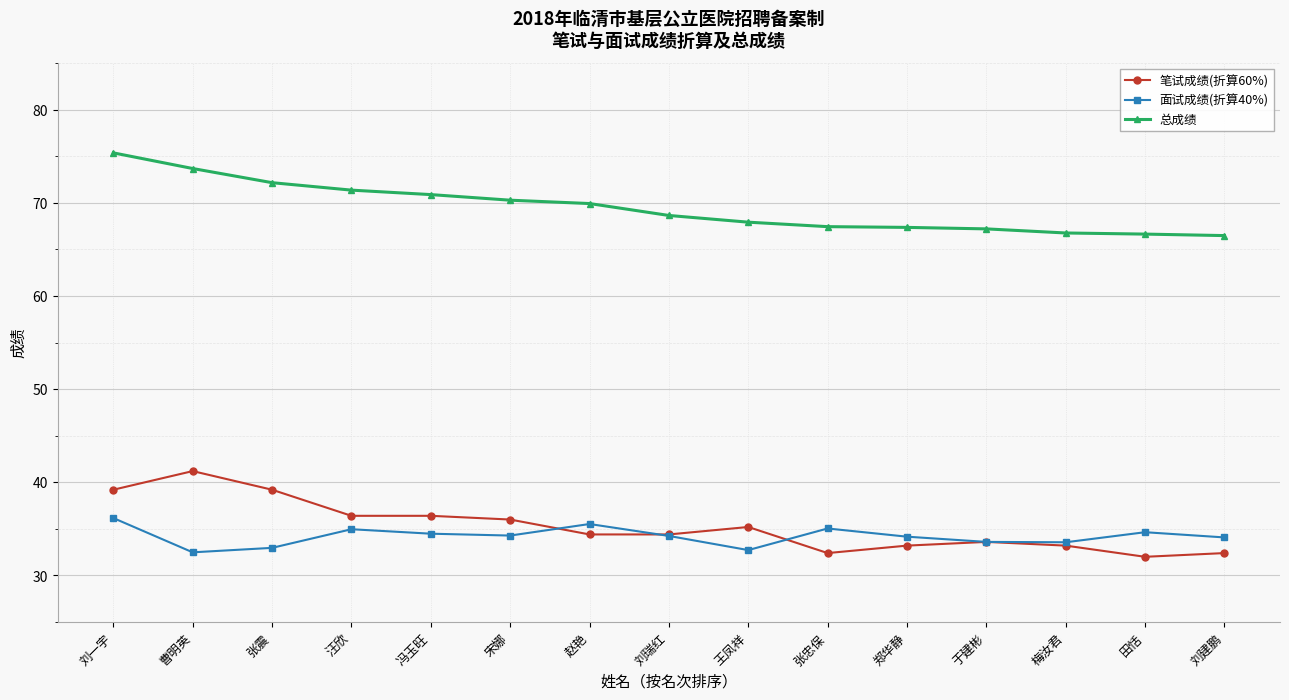

Does the chart have visible grid lines?

Yes